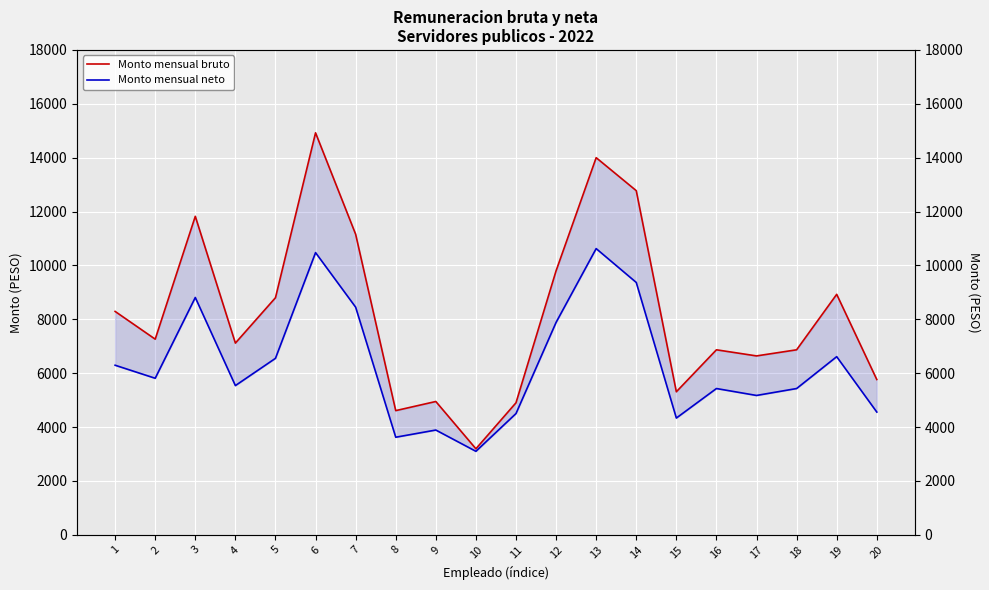

How many values in the Monto mensual bruto series exceed 7262?

9